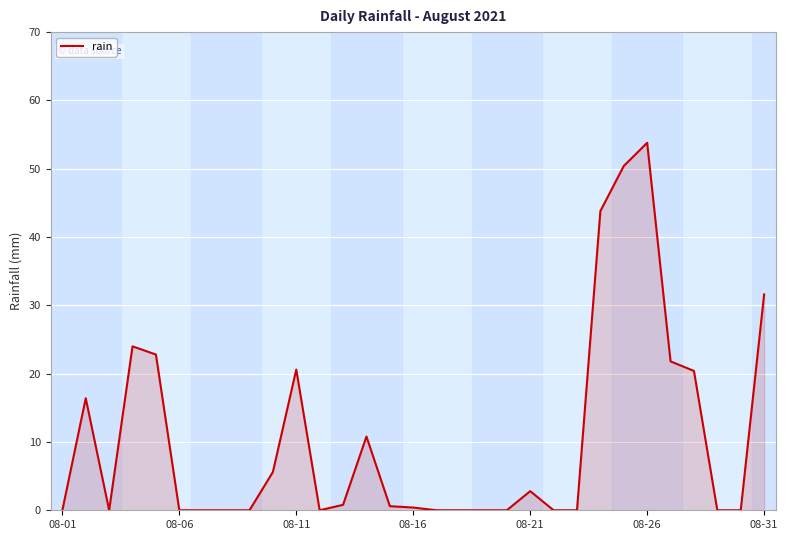

What is the greatest value displayed?

53.8